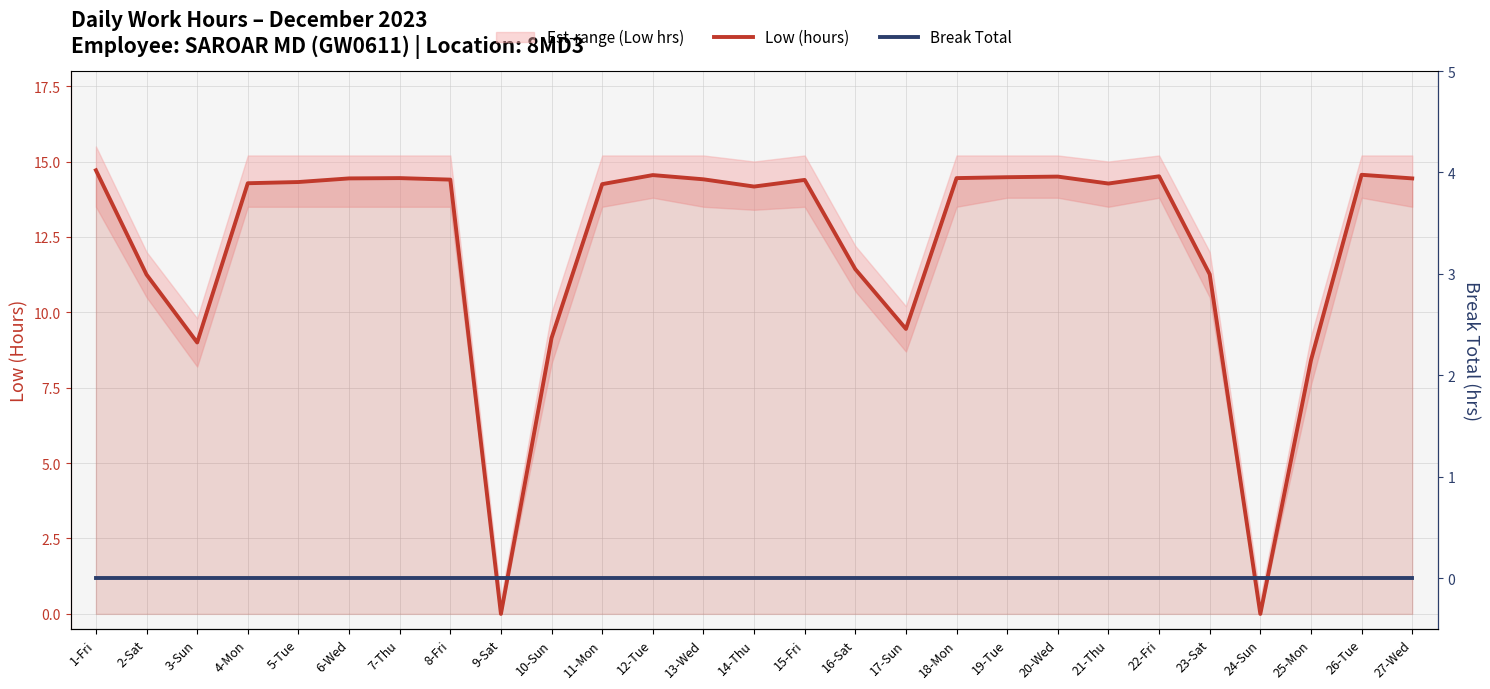

List the series in order of their overall mean, lowest first.

Break Total, Low (hours)